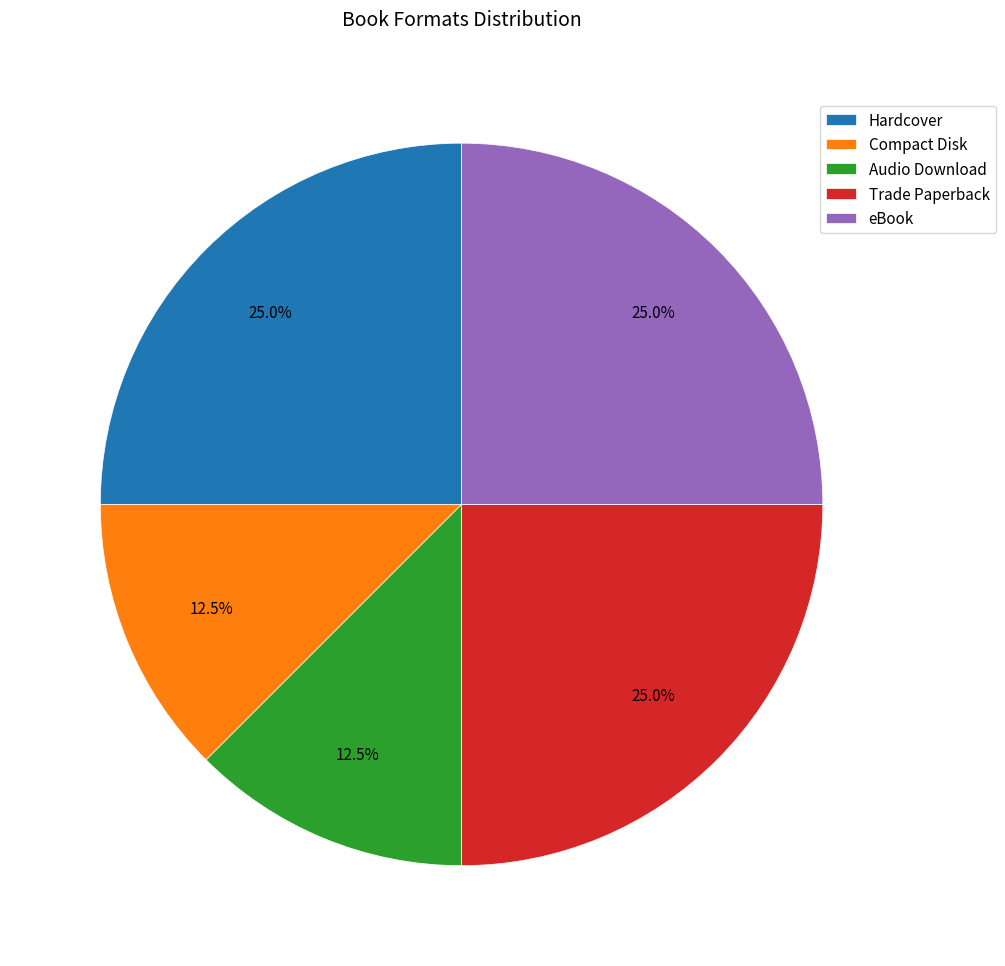

Which has a higher value, Hardcover or Compact Disk?

Hardcover